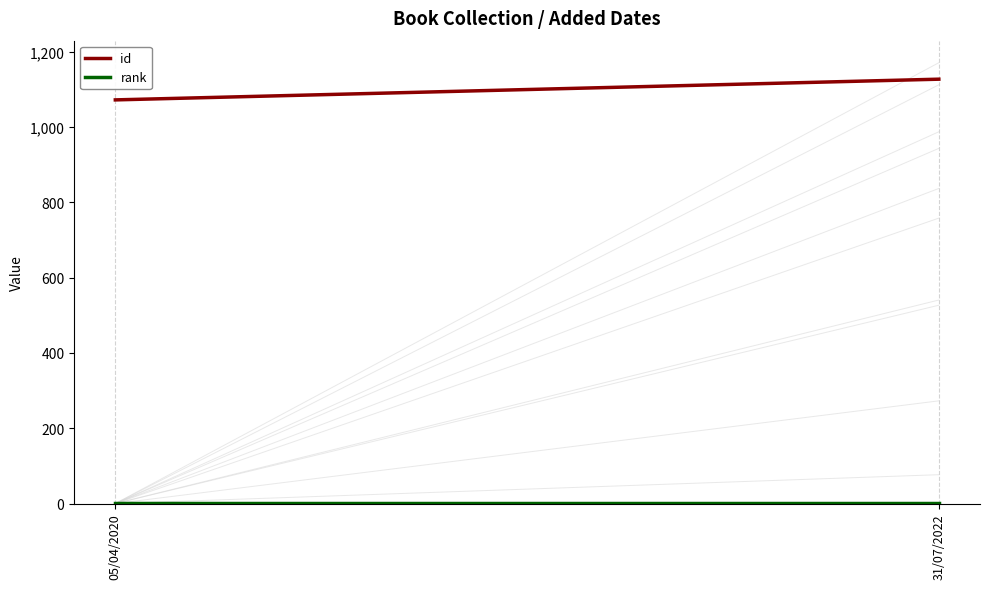

What is the label of the 2nd point from the left?

31/07/2022